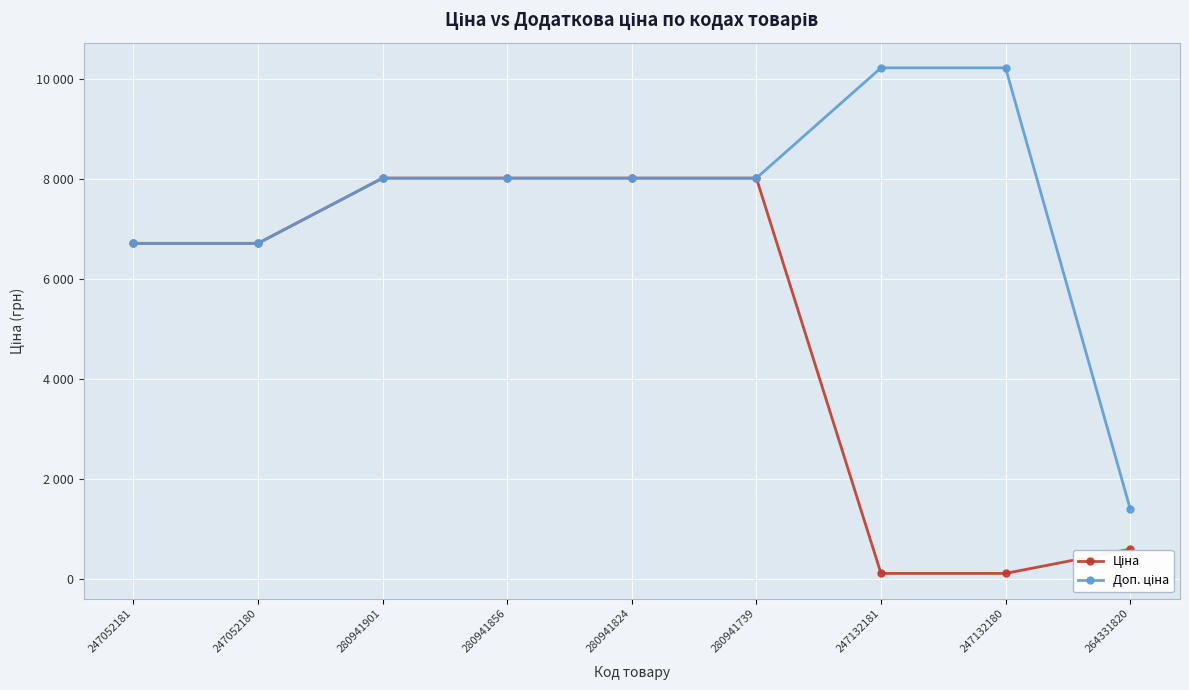

What position from the left is 264331820?

9